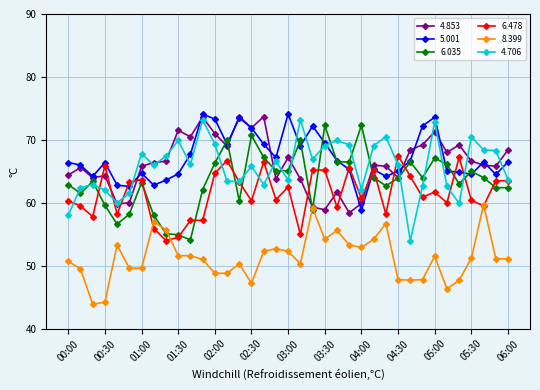

What is the lowest value of the 8.399 series?

43.9